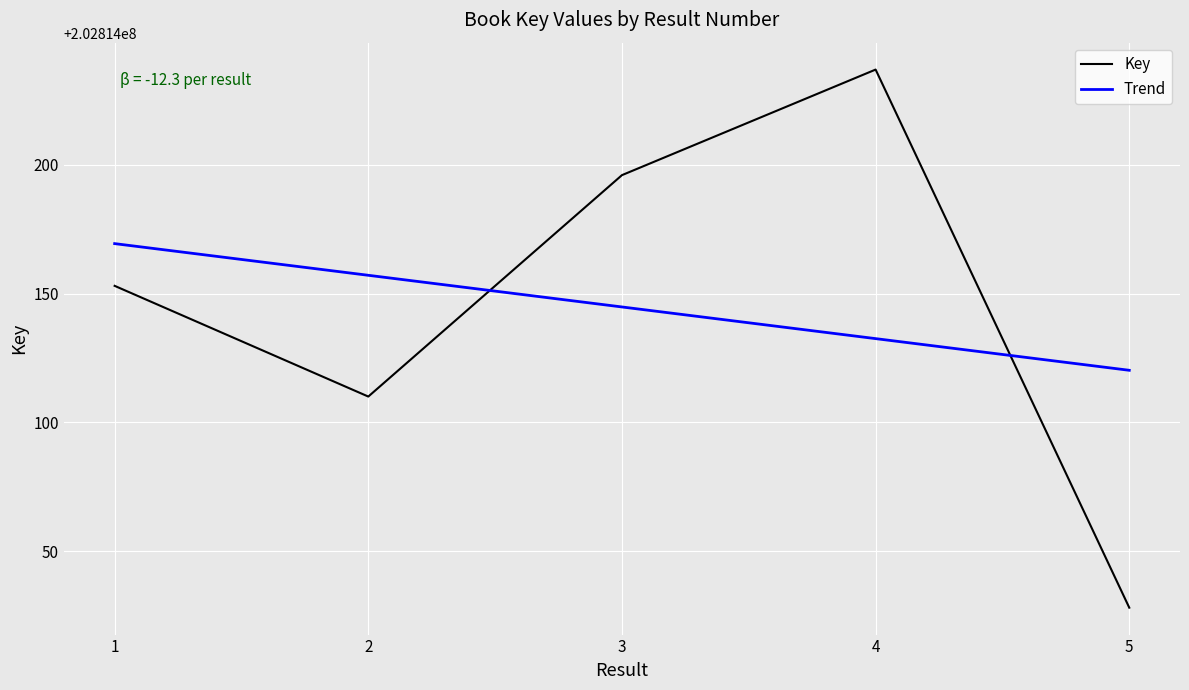

What is the highest value of the Trend series?

202814169.4